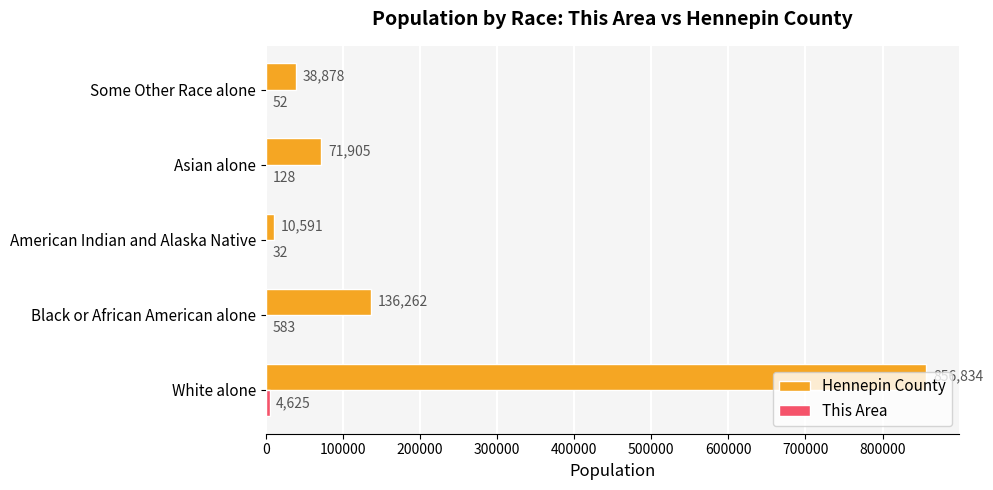

The value of Hennepin County at Asian alone is 102776. True or false?

False